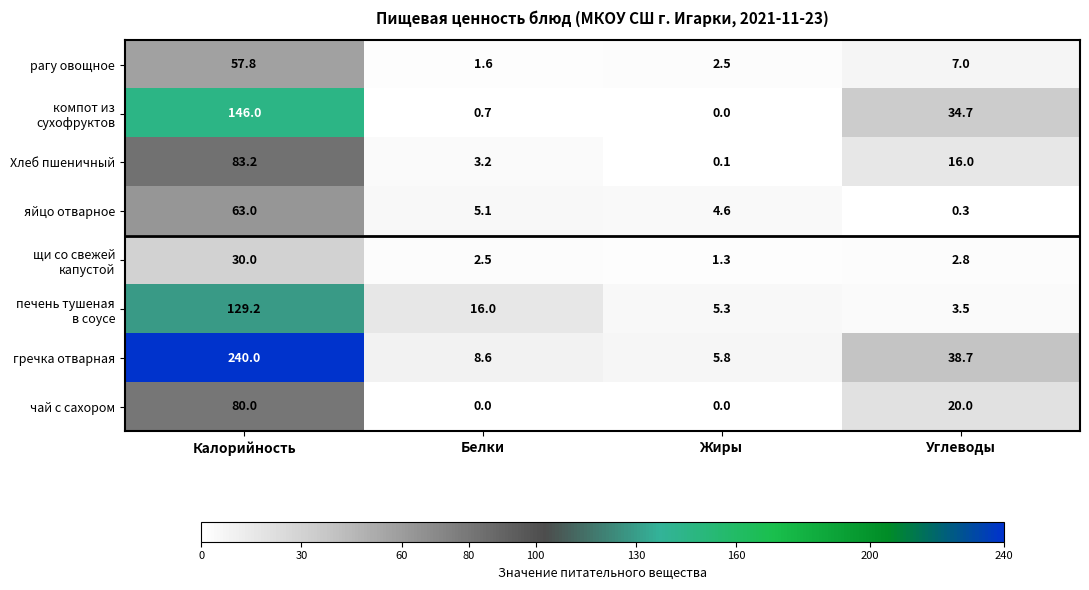

Is the value of рагу овощное at Калорийность greater than the value of гречка отварная at Углеводы?

Yes